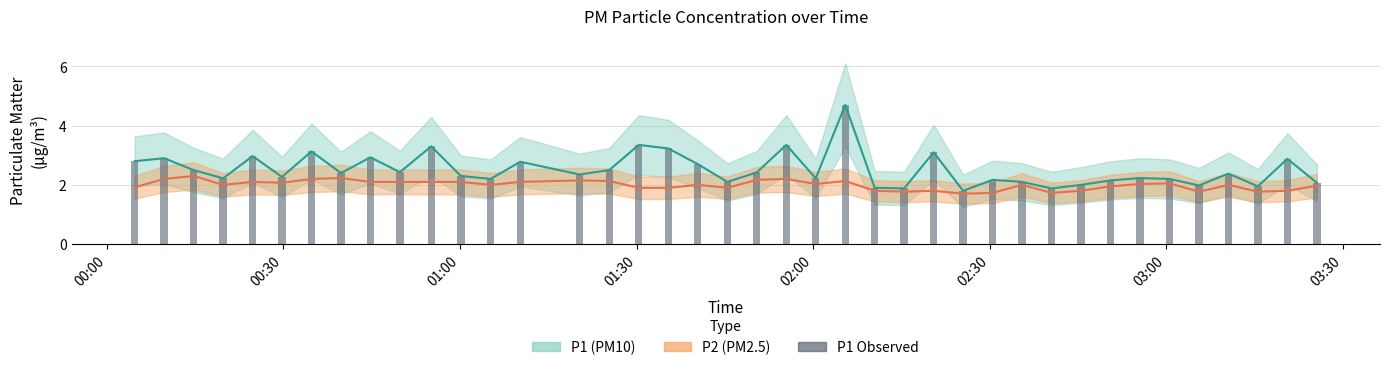

How many categories are shown in the chart?

40